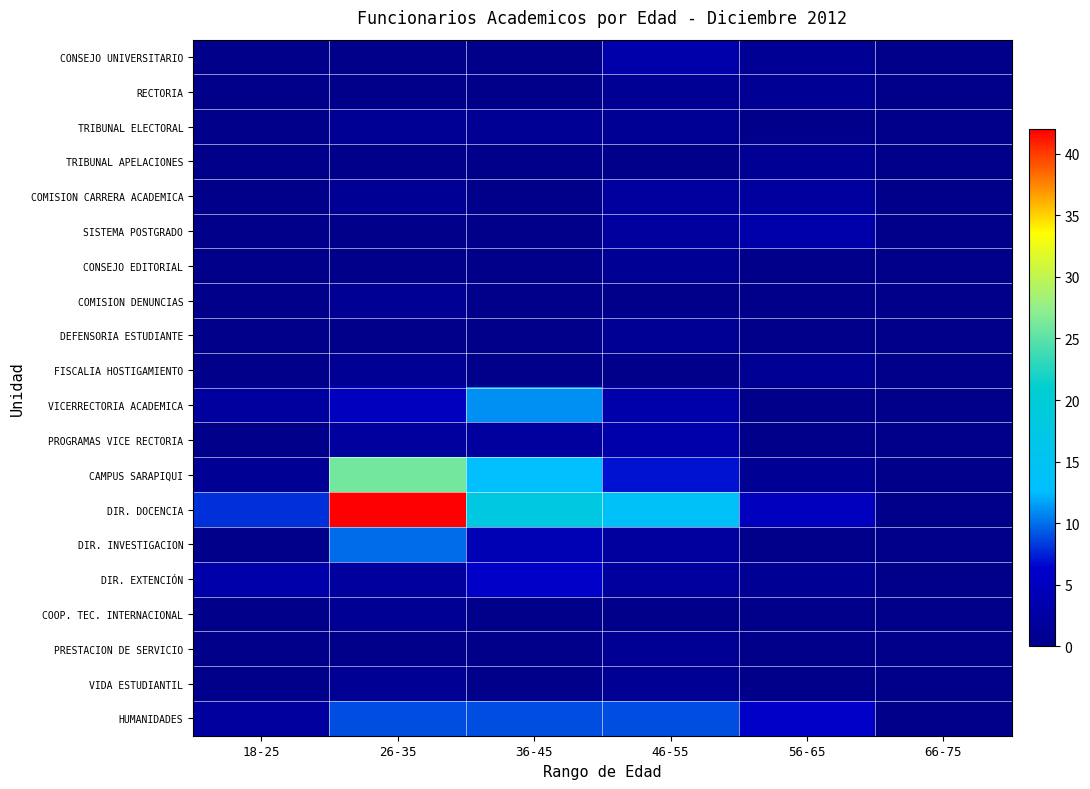

Reading right to left, what are all the values shown in this chart?

CONSEJO UNIVERSITARIO: 66-75=0	56-65=1	46-55=3	36-45=0	26-35=0	18-25=0
RECTORIA: 66-75=0	56-65=1	46-55=1	36-45=0	26-35=0	18-25=0
TRIBUNAL ELECTORAL: 66-75=0	56-65=0	46-55=1	36-45=1	26-35=1	18-25=0
TRIBUNAL APELACIONES: 66-75=0	56-65=1	46-55=0	36-45=0	26-35=0	18-25=0
COMISION CARRERA ACADEMICA: 66-75=0	56-65=2	46-55=2	36-45=0	26-35=1	18-25=0
SISTEMA POSTGRADO: 66-75=0	56-65=3	46-55=2	36-45=0	26-35=0	18-25=0
CONSEJO EDITORIAL: 66-75=0	56-65=0	46-55=1	36-45=0	26-35=0	18-25=0
COMISION DENUNCIAS: 66-75=0	56-65=0	46-55=0	36-45=0	26-35=1	18-25=0
DEFENSORIA ESTUDIANTE: 66-75=0	56-65=0	46-55=1	36-45=0	26-35=0	18-25=0
FISCALIA HOSTIGAMIENTO: 66-75=0	56-65=1	46-55=0	36-45=0	26-35=1	18-25=0
VICERRECTORIA ACADEMICA: 66-75=0	56-65=0	46-55=3	36-45=11	26-35=5	18-25=2
PROGRAMAS VICE RECTORIA: 66-75=0	56-65=0	46-55=3	36-45=2	26-35=2	18-25=0
CAMPUS SARAPIQUI: 66-75=0	56-65=1	46-55=7	36-45=13	26-35=26	18-25=1
DIR. DOCENCIA: 66-75=0	56-65=5	46-55=14	36-45=18	26-35=42	18-25=8
DIR. INVESTIGACION: 66-75=0	56-65=0	46-55=2	36-45=4	26-35=10	18-25=0
DIR. EXTENCIÓN: 66-75=0	56-65=1	46-55=2	36-45=6	26-35=2	18-25=3
COOP. TEC. INTERNACIONAL: 66-75=0	56-65=0	46-55=0	36-45=0	26-35=1	18-25=0
PRESTACION DE SERVICIO: 66-75=0	56-65=0	46-55=1	36-45=0	26-35=0	18-25=0
VIDA ESTUDIANTIL: 66-75=0	56-65=0	46-55=1	36-45=0	26-35=1	18-25=0
HUMANIDADES: 66-75=0	56-65=6	46-55=9	36-45=9	26-35=9	18-25=2